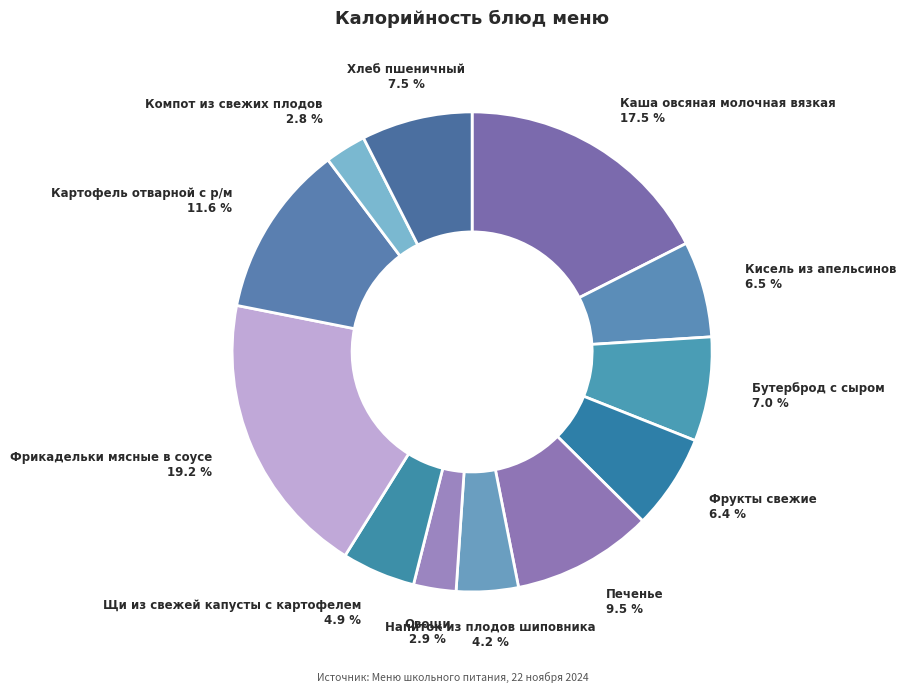

Which category has the smallest portion of the pie?

Компот из свежих плодов